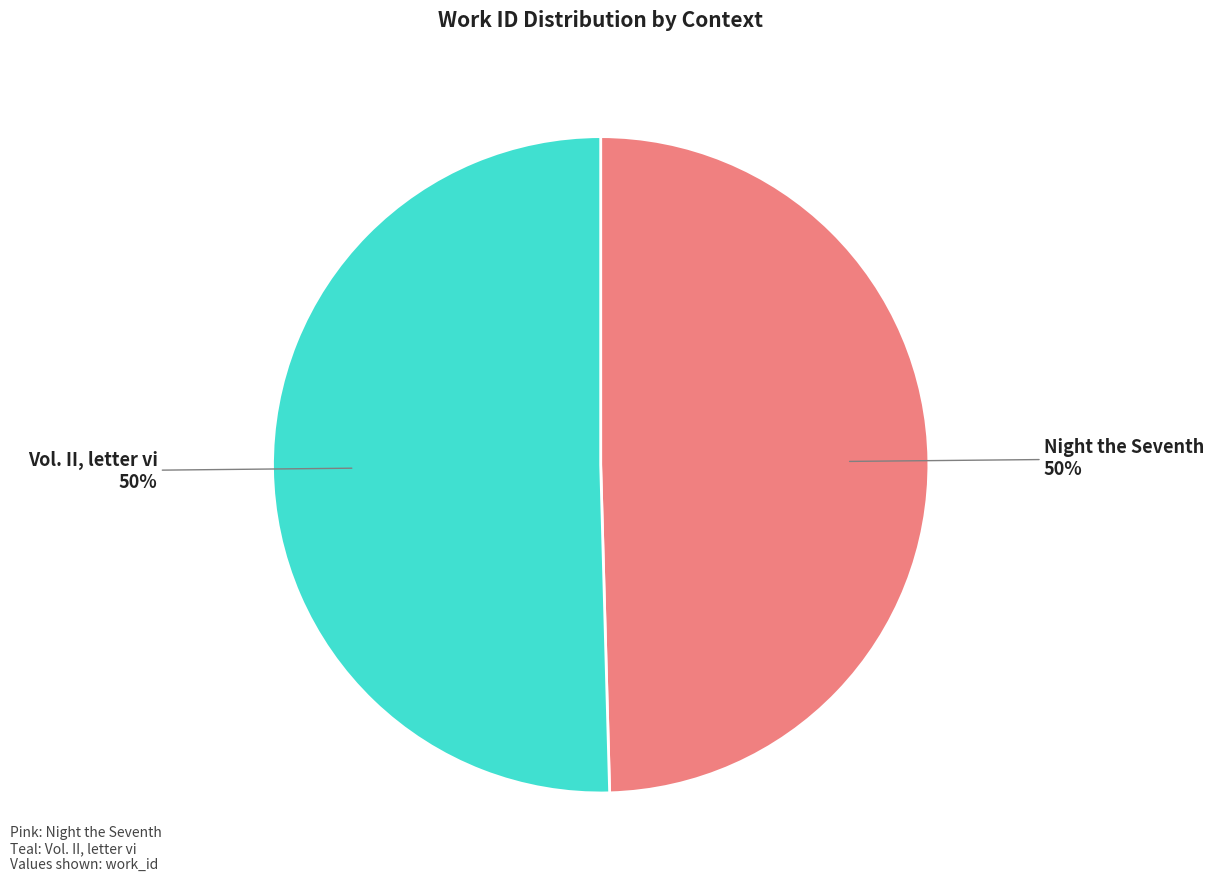

To the nearest percent, what percentage of the pie is Vol. II, letter vi?

50%